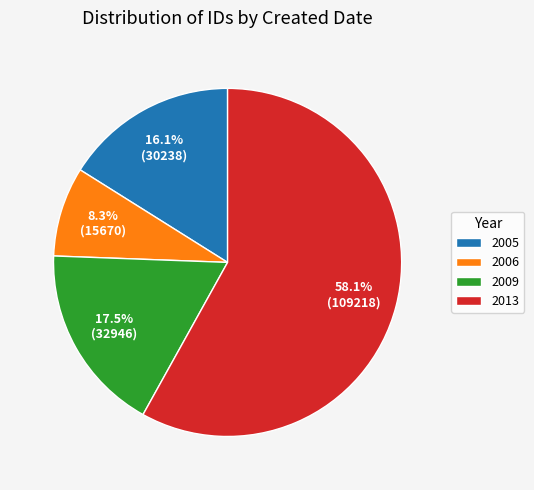

What is the ratio of the value at 2006 to the value at 2009?

0.5